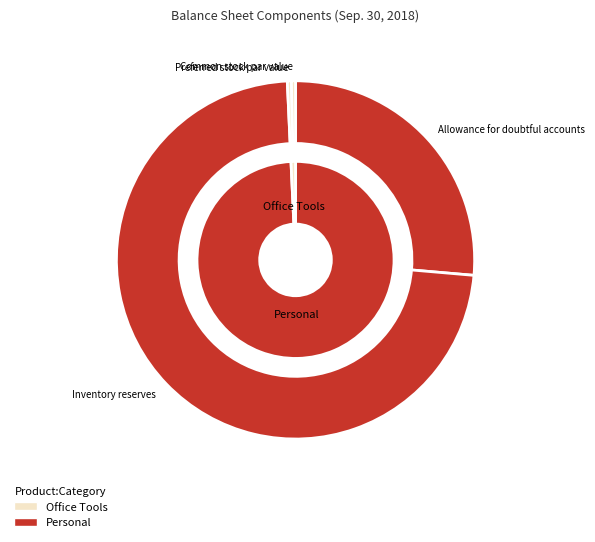

Approximately how many times larger is the value at Allowance for doubtful accounts compared to Inventory reserves?

0.4